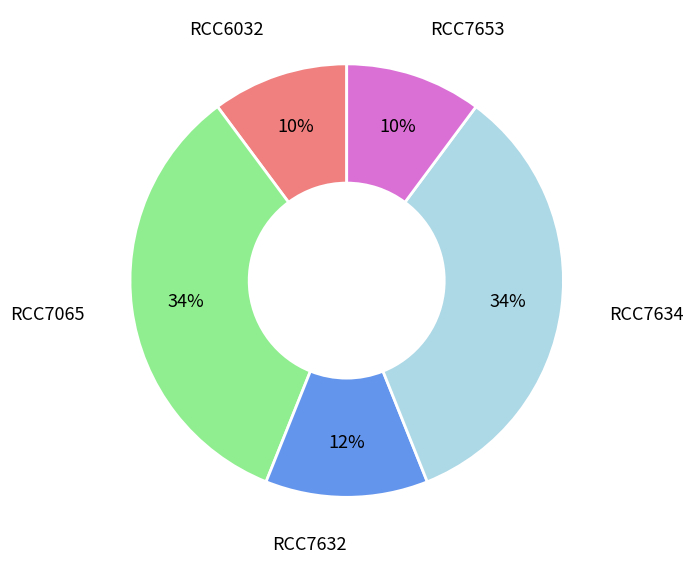

To the nearest percent, what is the average slice percentage?

20%